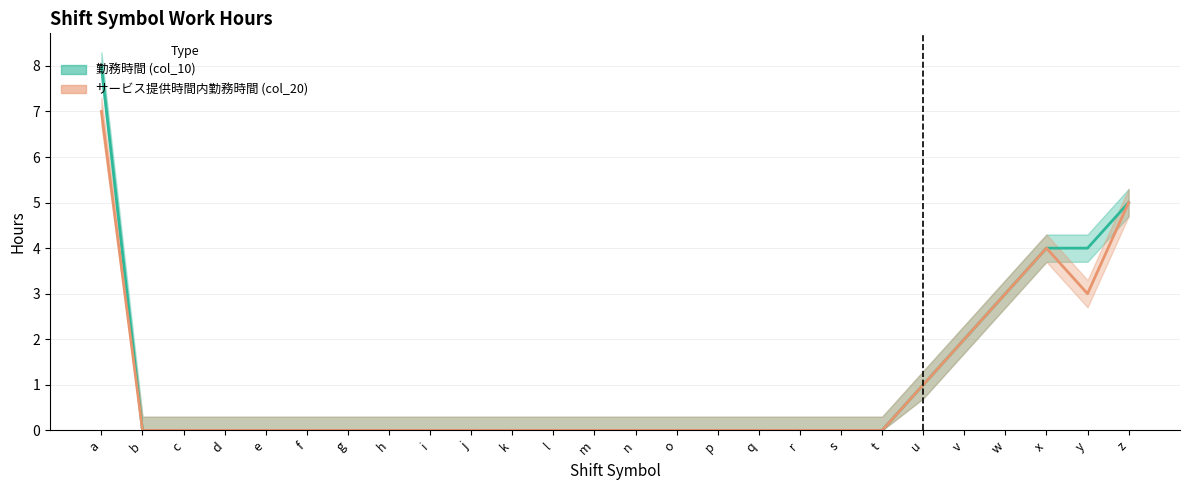

At which category does サービス提供時間内勤務時間 (col_20) (line) reach its first local valley?

y